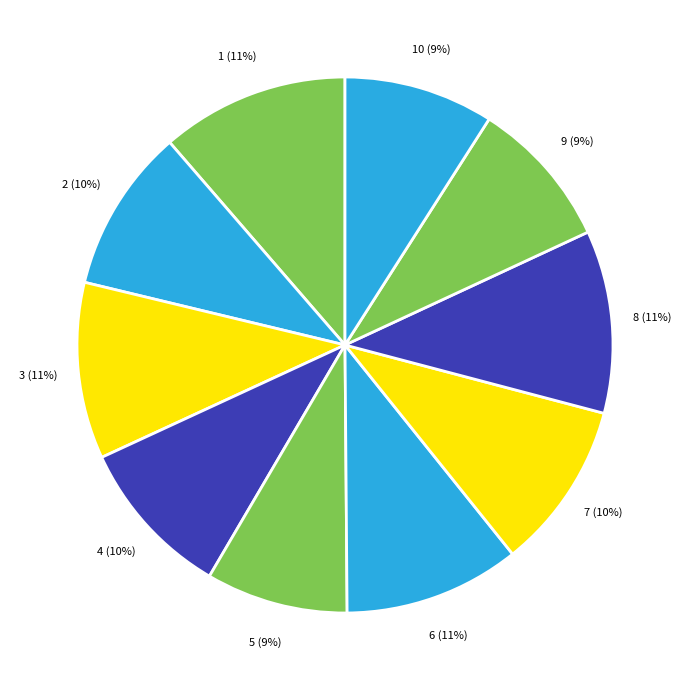

The 9 (9%) slice represents 21% of the pie. True or false?

False